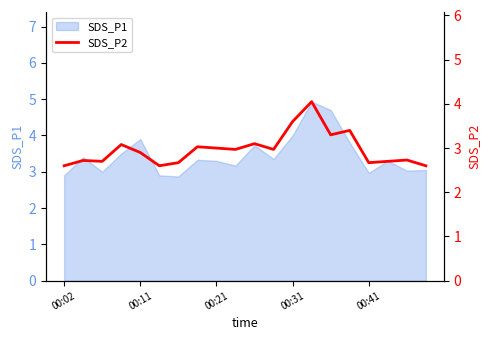

What is the maximum value for SDS_P1?

4.9